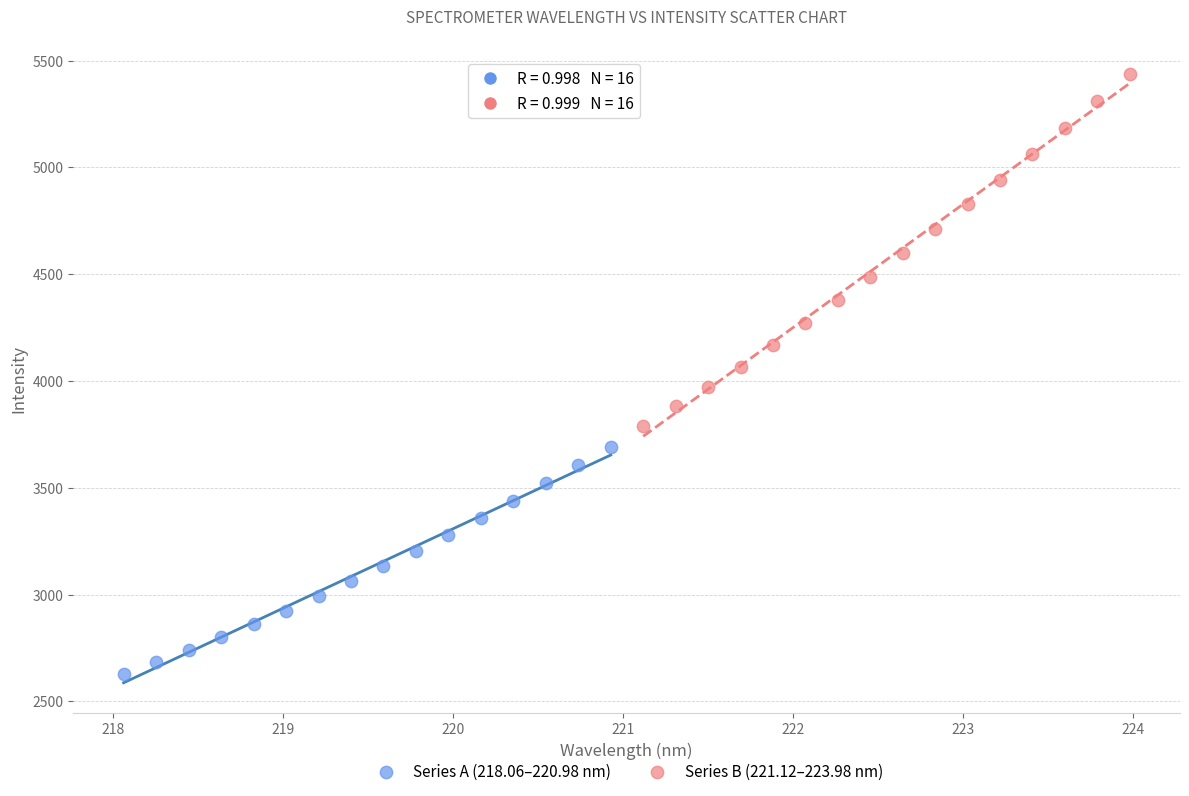

Which series has the largest Y range (max minus min)?

Series B (221.12–223.98 nm)